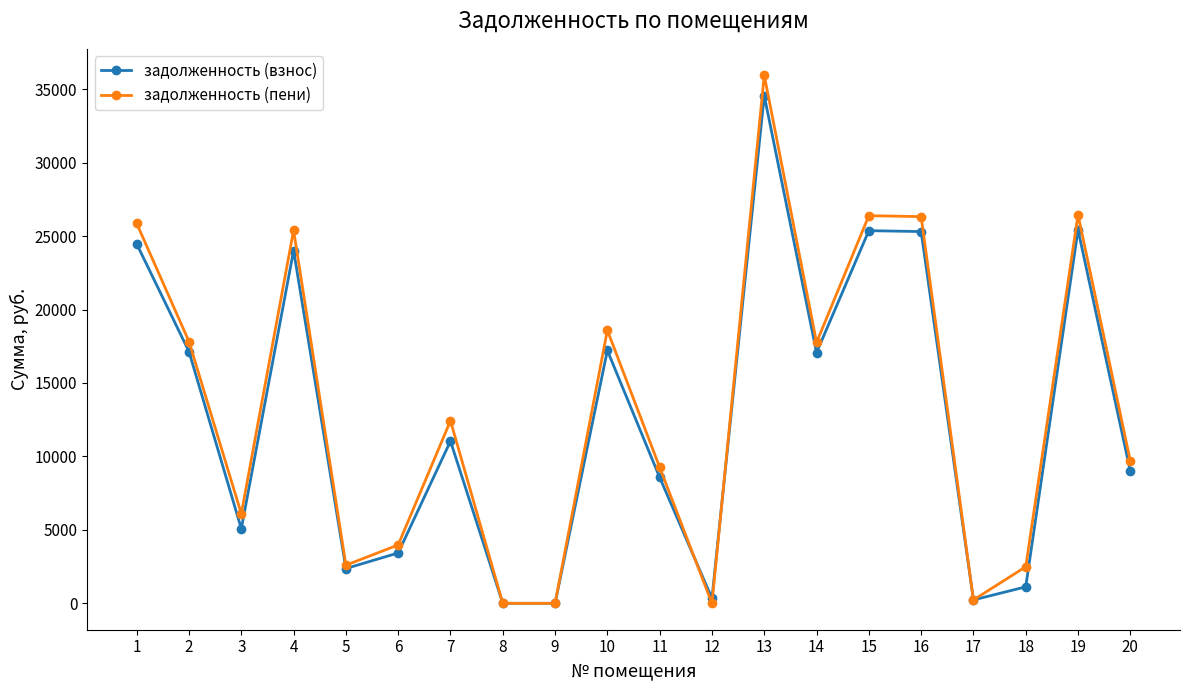

At how many categories does at least one series exceed 35526?

1